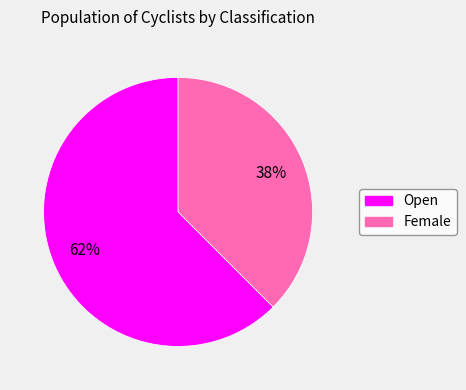

Is it true that Open is 75% of the pie?

False